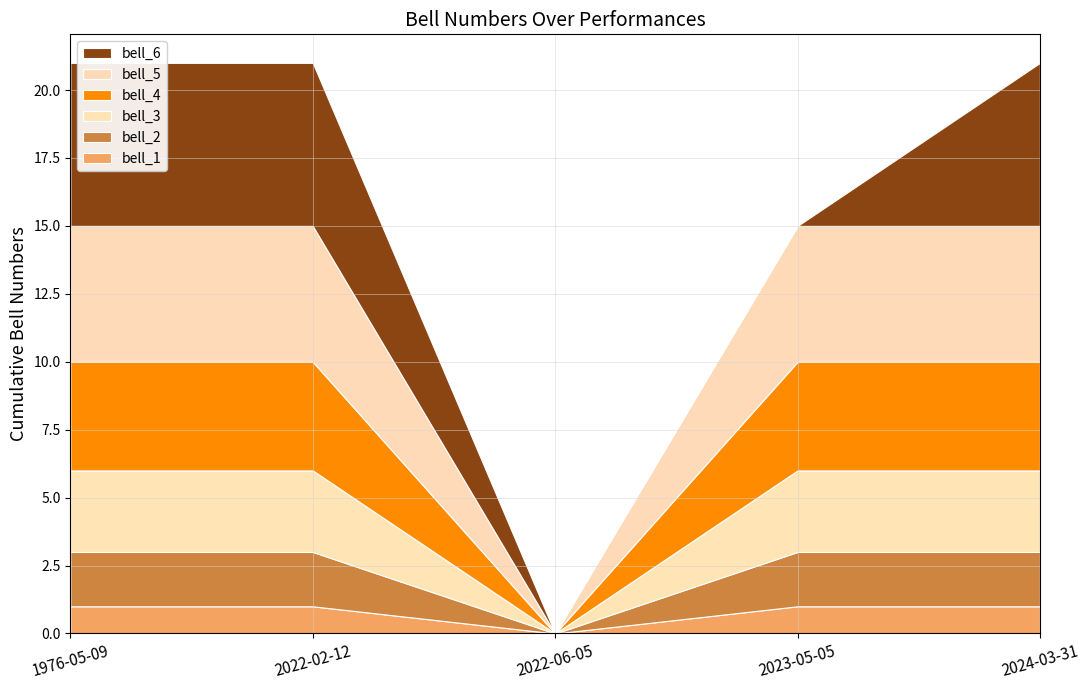

Reading left to right, what are all the values shown in this chart?

bell_1: 1976-05-09=1	2022-02-12=1	2022-06-05=0	2023-05-05=1	2024-03-31=1
bell_2: 1976-05-09=2	2022-02-12=2	2022-06-05=0	2023-05-05=2	2024-03-31=2
bell_3: 1976-05-09=3	2022-02-12=3	2022-06-05=0	2023-05-05=3	2024-03-31=3
bell_4: 1976-05-09=4	2022-02-12=4	2022-06-05=0	2023-05-05=4	2024-03-31=4
bell_5: 1976-05-09=5	2022-02-12=5	2022-06-05=0	2023-05-05=5	2024-03-31=5
bell_6: 1976-05-09=6	2022-02-12=6	2022-06-05=0	2023-05-05=0	2024-03-31=6